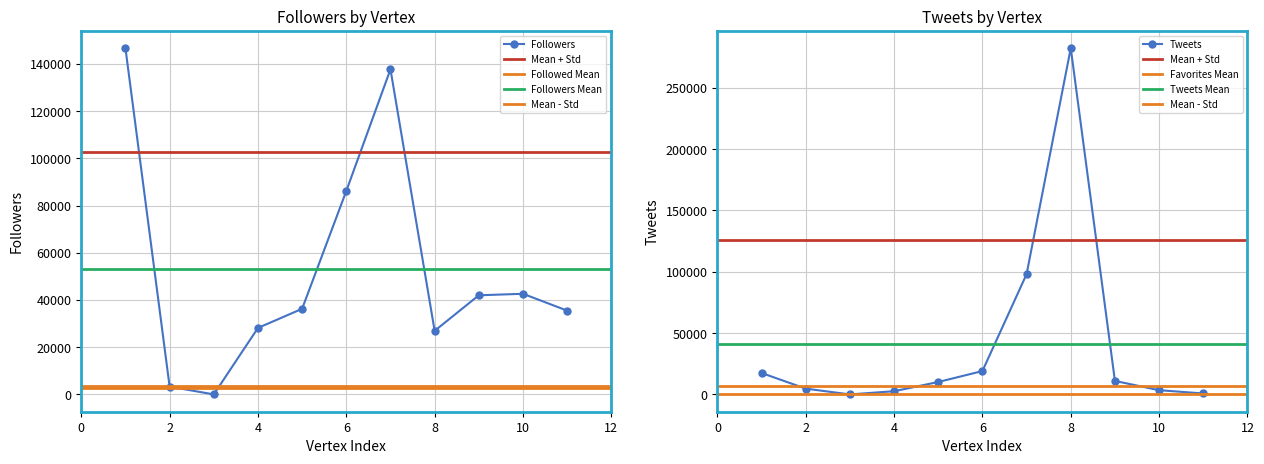

What is the highest value of the Followers series?

146703